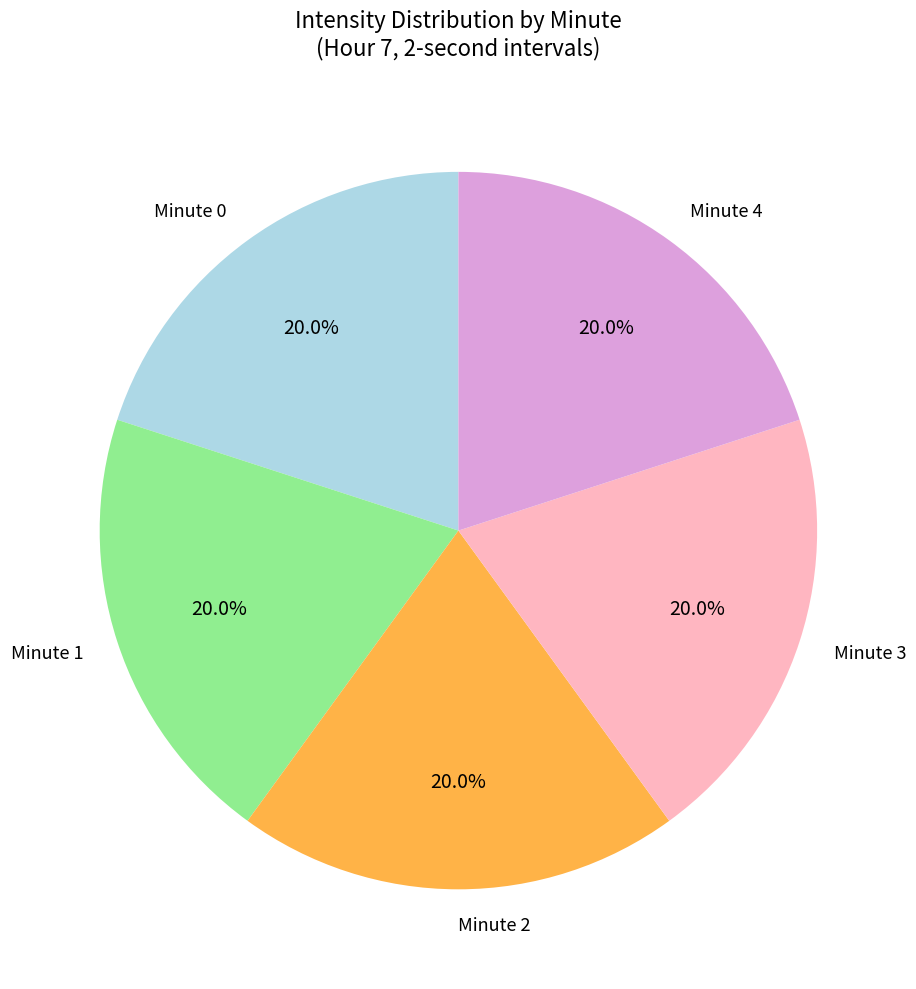

To the nearest percent, what percentage of the pie is Minute 2?

20%